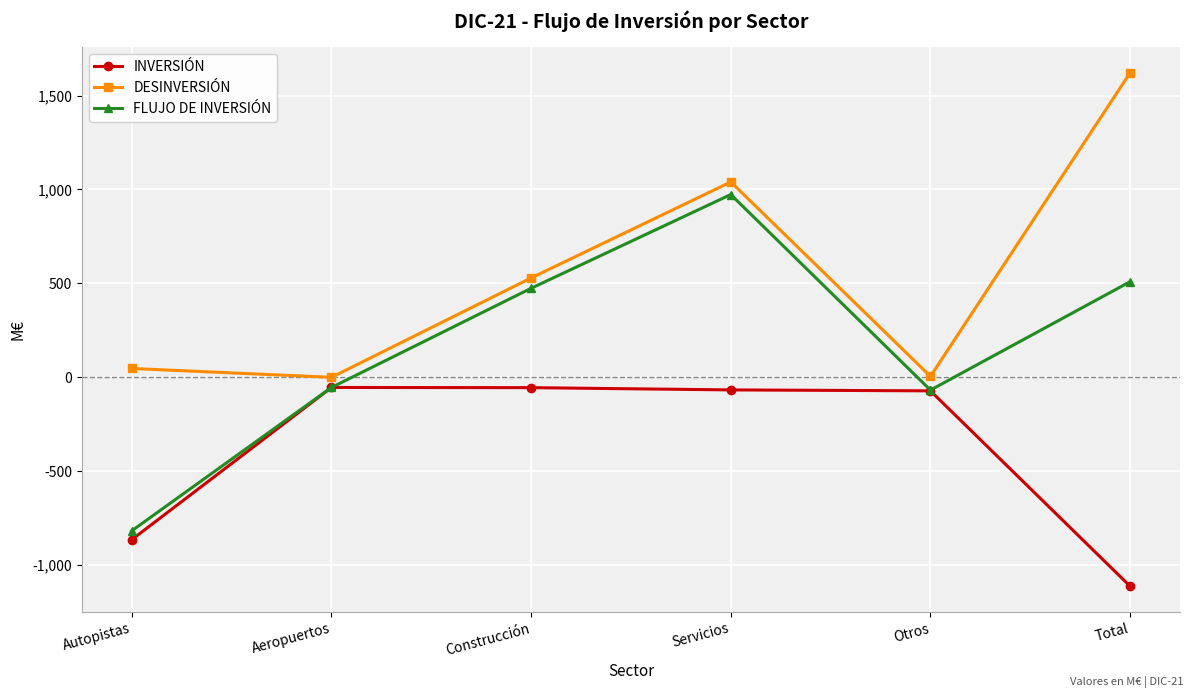

Which series changed the most between Autopistas and Total?

DESINVERSIÓN